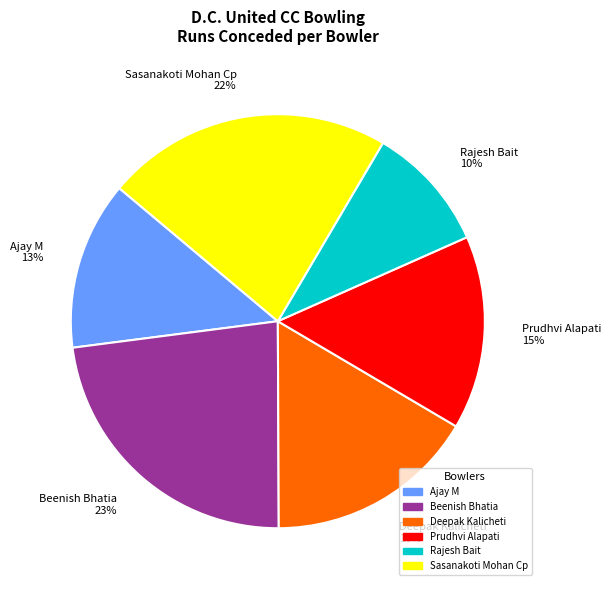

Count the number of slices in the pie.

6